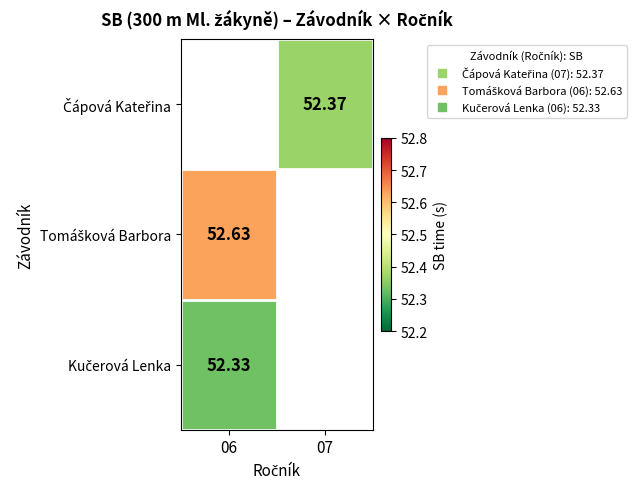

Which category has the lowest value across all series?

06